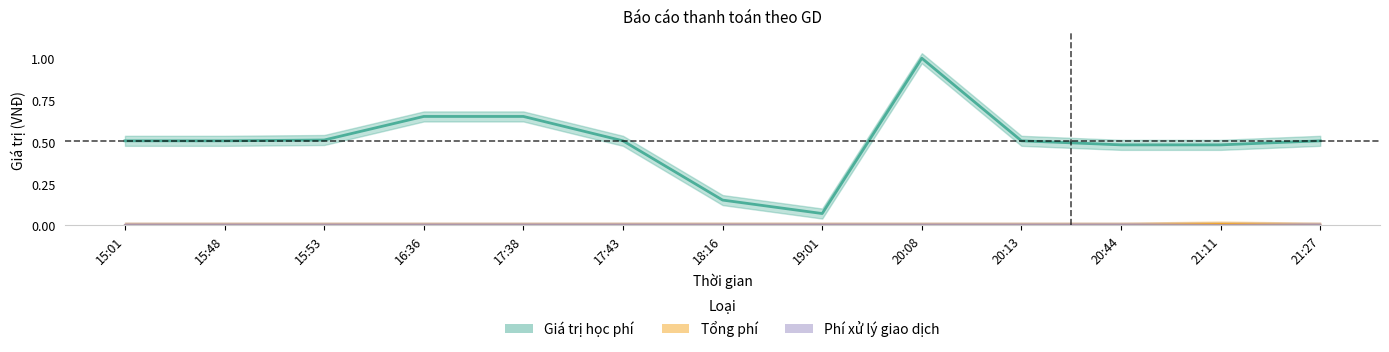

At which category does the chart reach its peak across all series?

20:08